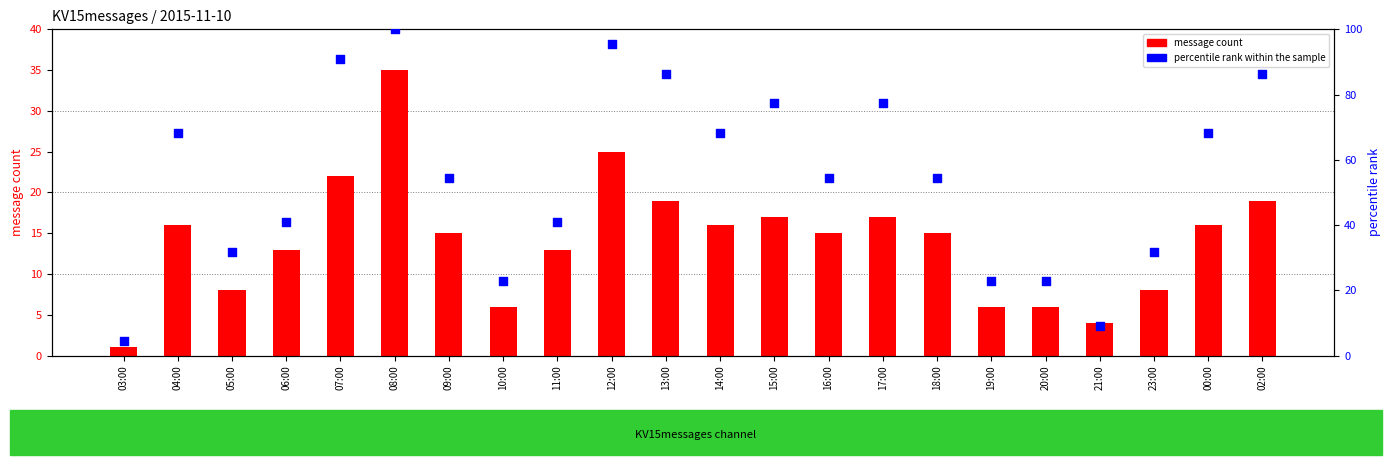

What is the total value across all series at 18:00?

69.5